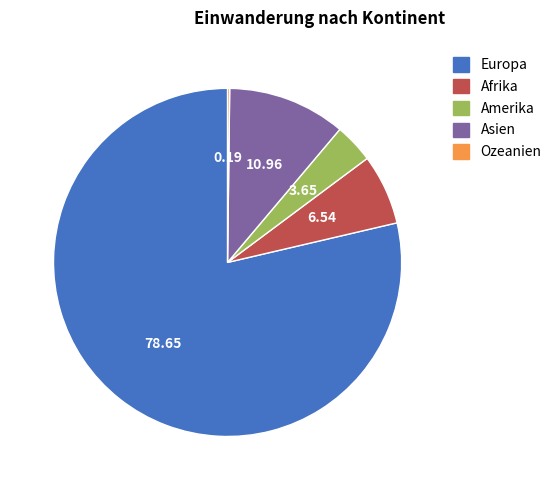

Do Amerika and Asien together represent more than half of the pie?

No